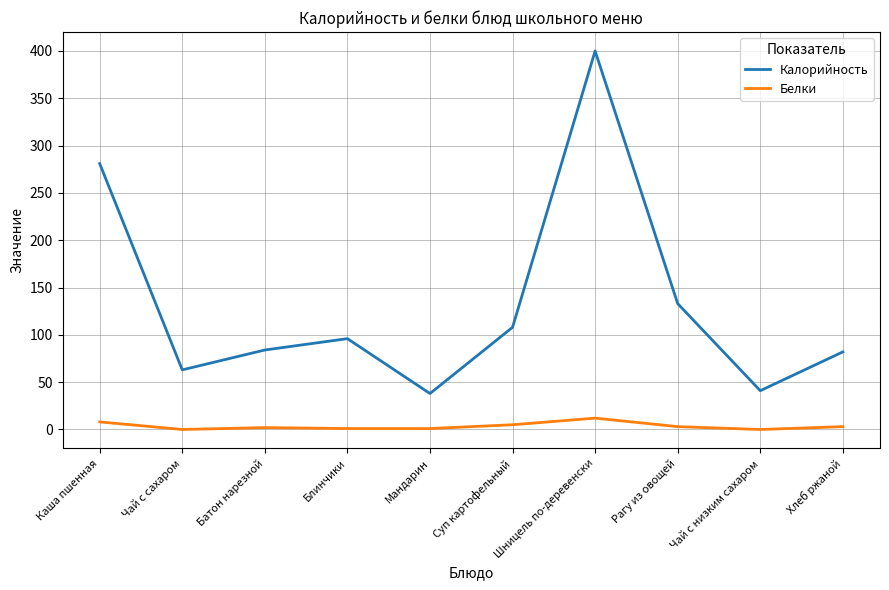

What is the sum of the Белки values at Каша пшенная and Блинчики?

9